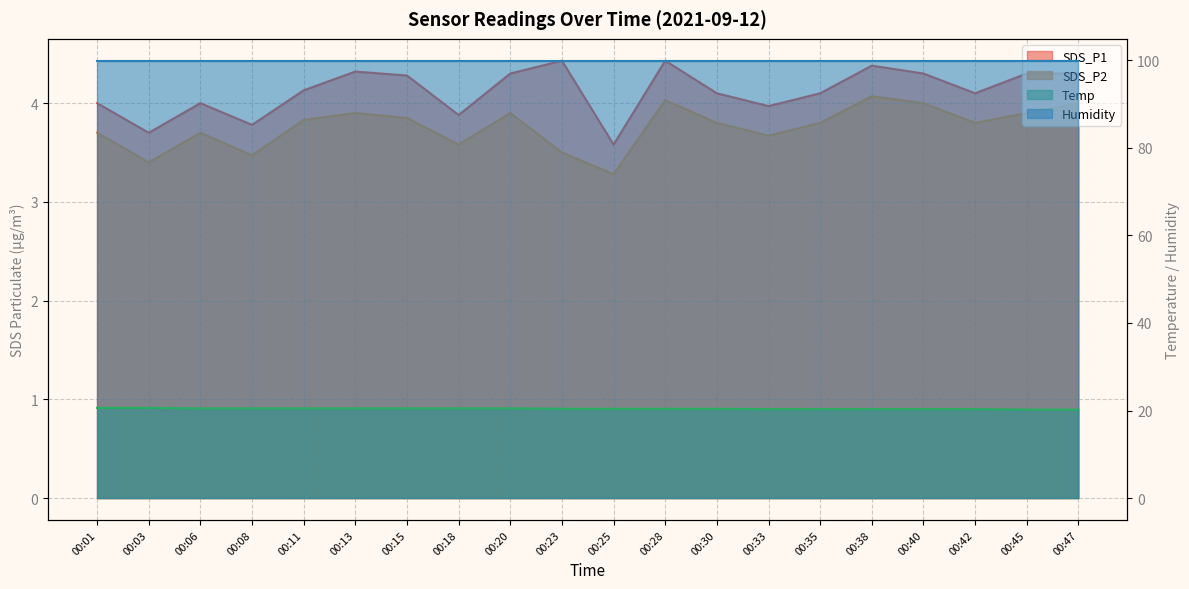

Which series changed the most between 00:40 and 00:45?

Temp